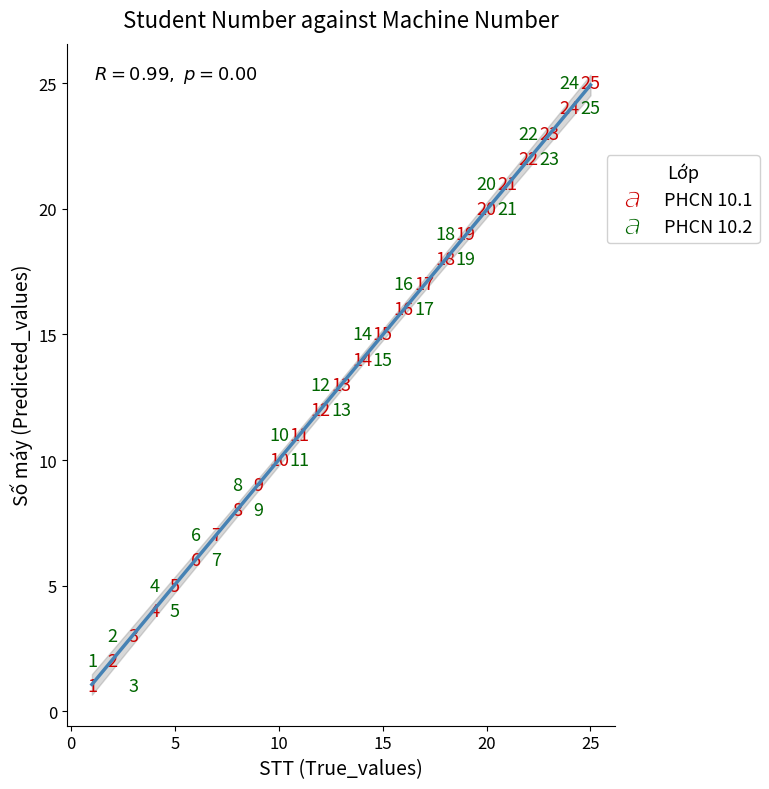

What are all the series names shown in the legend?

PHCN 10.1, PHCN 10.2